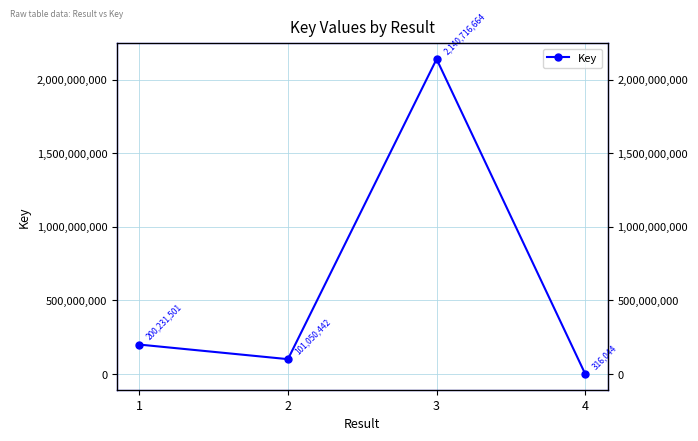

True or false: the data shows 2140716664 at 3.

True